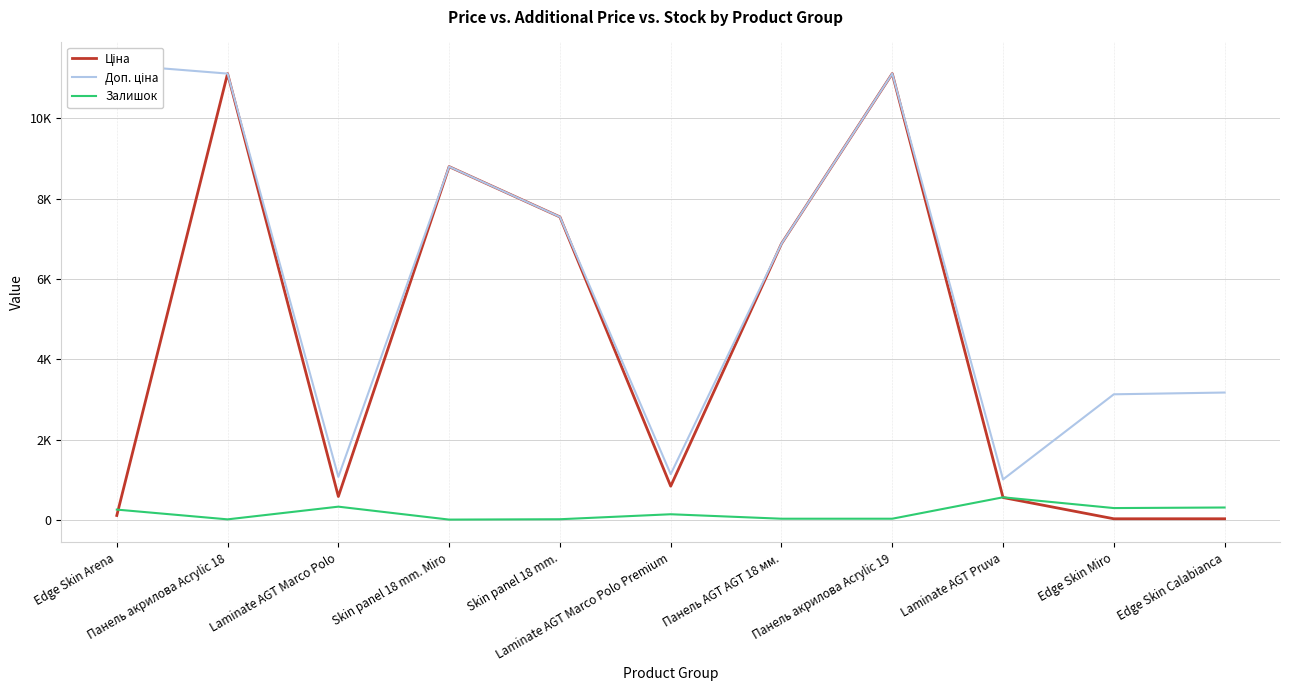

Is it true that Ціна equals 31.7 at Edge Skin Calabianca?

True